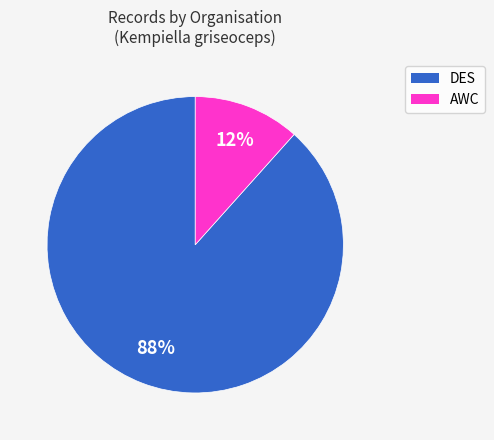

To the nearest percent, what is the average slice percentage?

50%